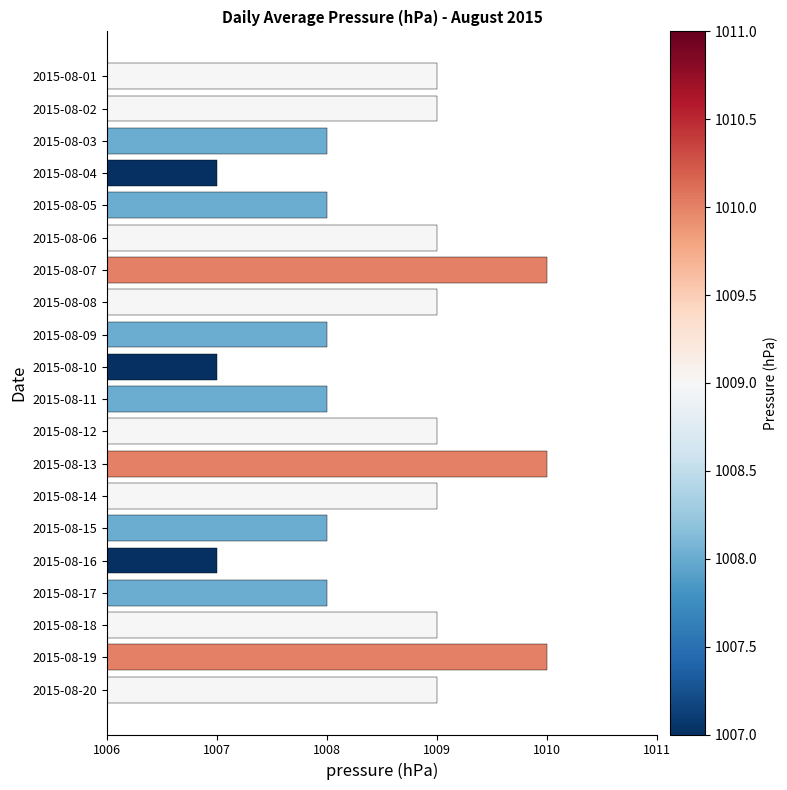

What is the sum of the values at 2015-08-09 and 2015-08-18?

2017